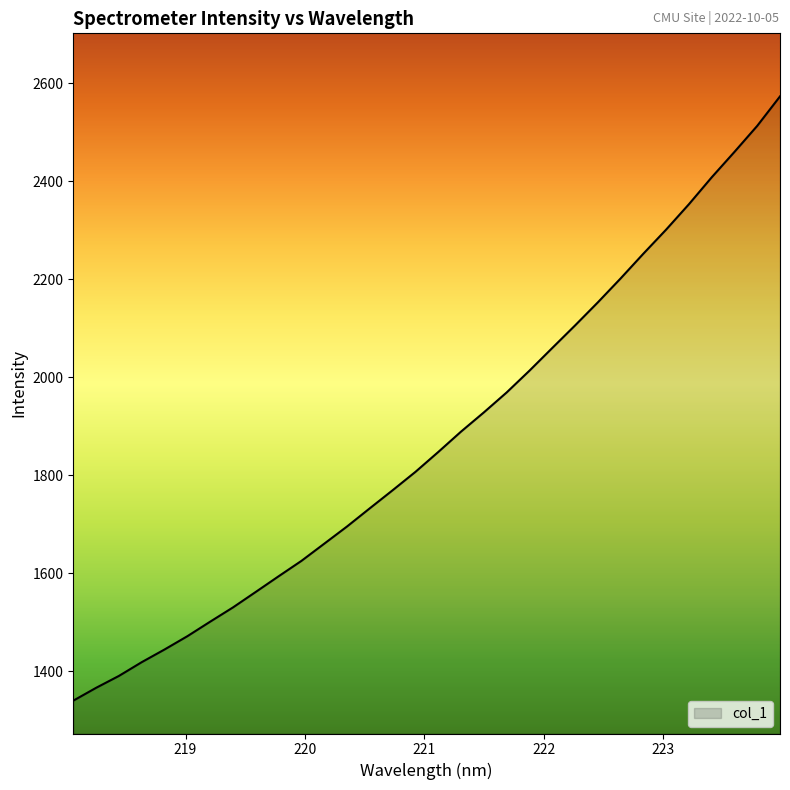

What is the greatest value displayed?

2573.6